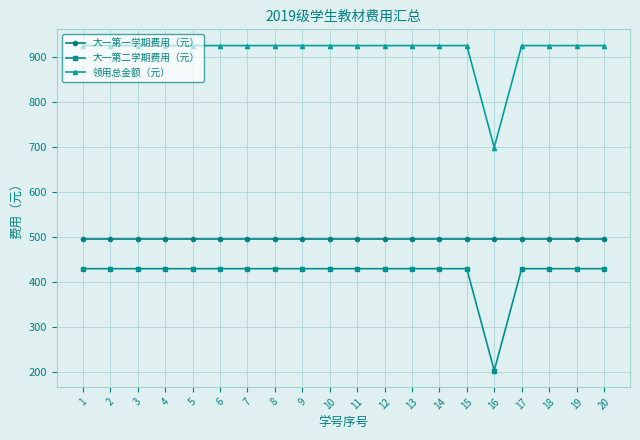

What is the minimum value shown in the chart?

203.8